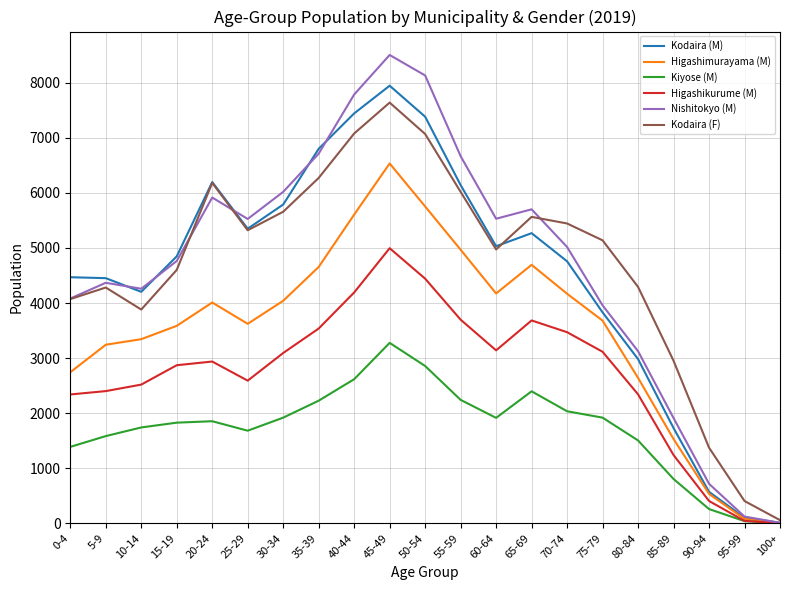

The value of Kodaira (F) at 70-74 is 5445. True or false?

True